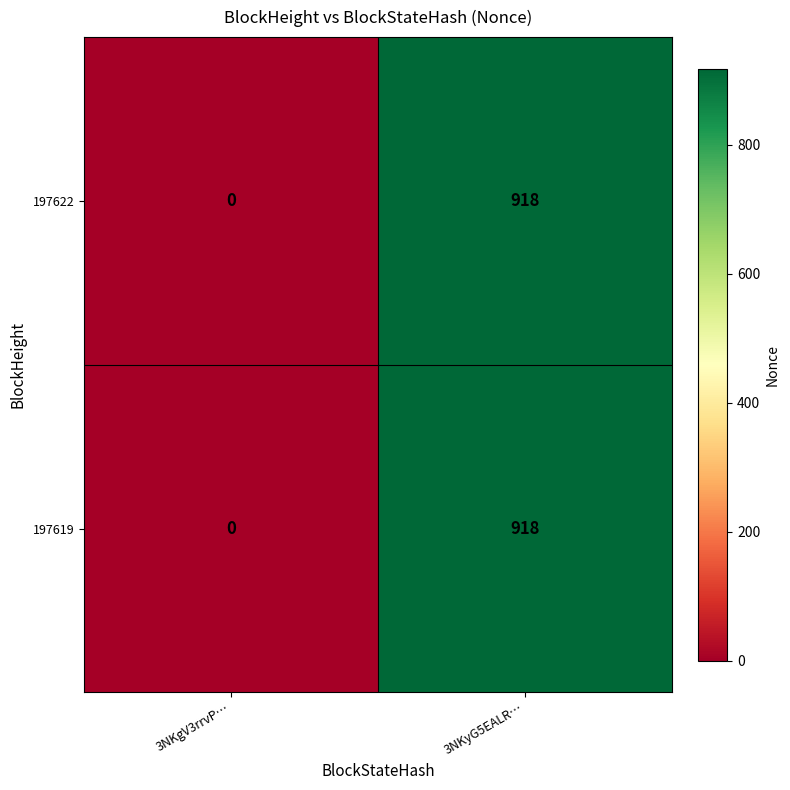

The value of 197622 at 3NKyG5EALR… is 918. True or false?

True